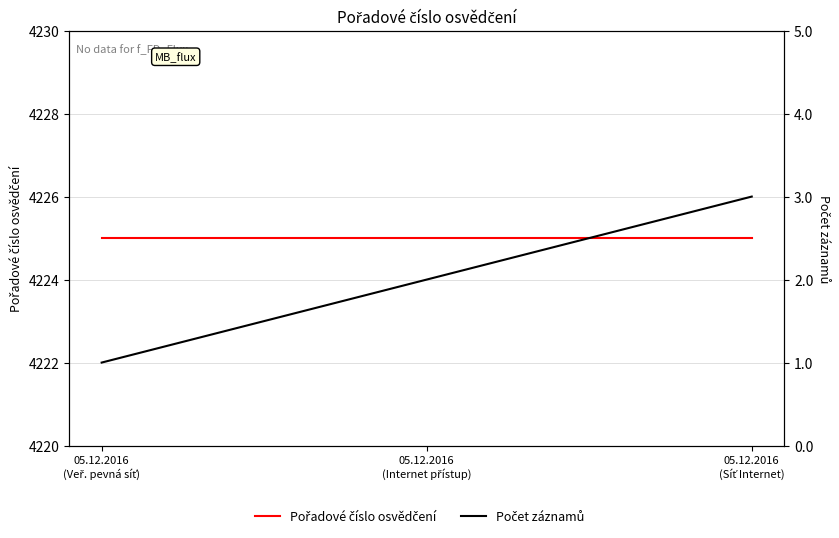

How many distinct data groups are displayed?

2